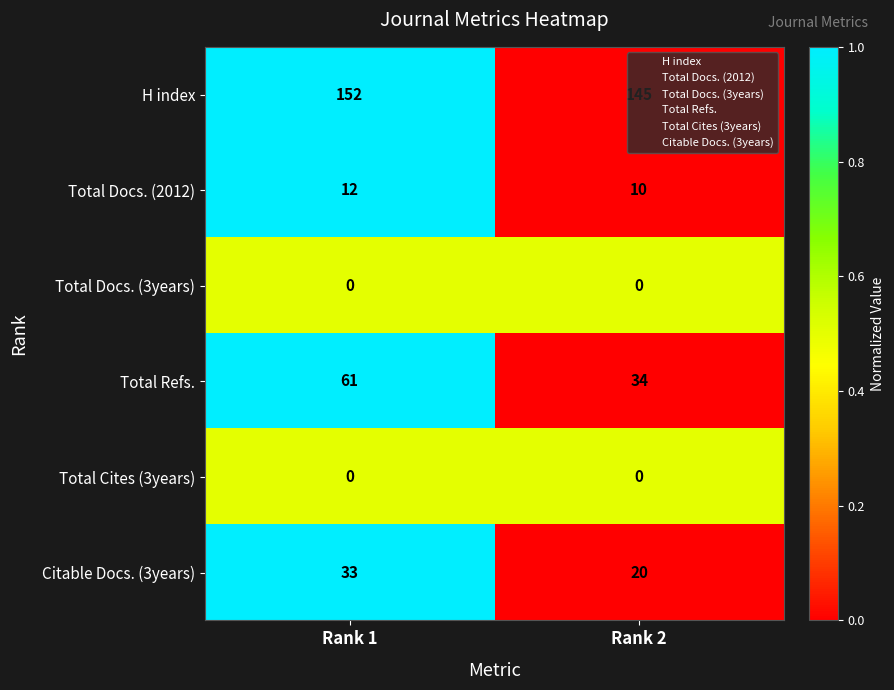

List the labels in order of Total Refs. value, largest first.

Rank 1, Rank 2